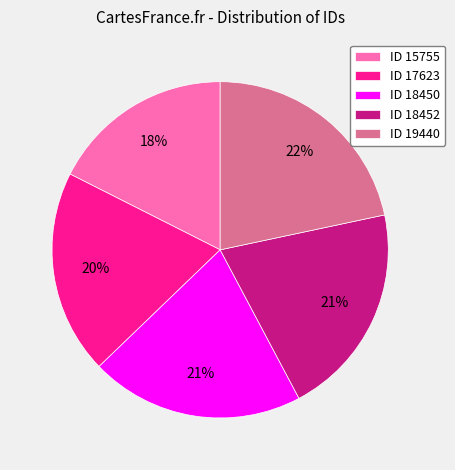

Which has a higher value, ID 19440 or ID 17623?

ID 19440